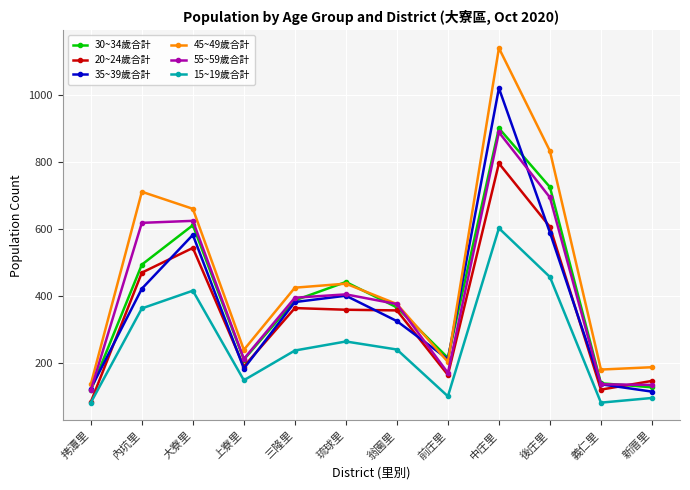

How many interior local peaks does the 30~34歲合計 series have?

3